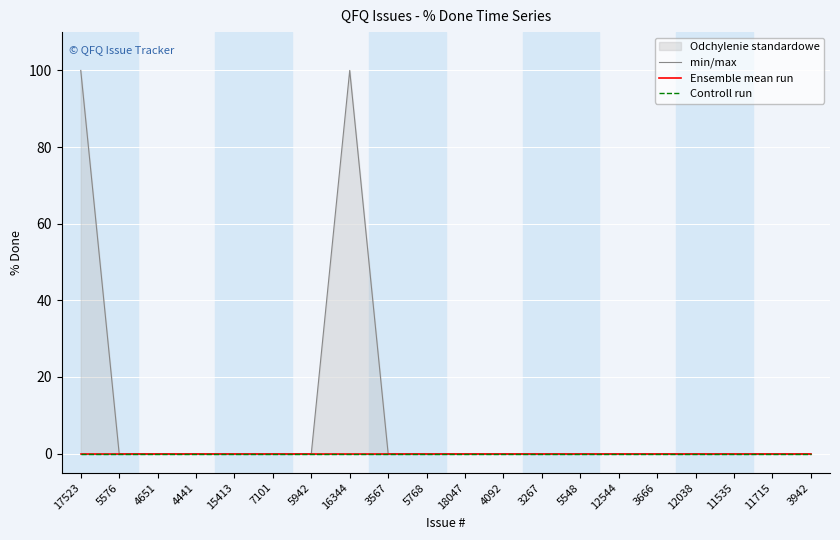

Is the value of min at 3267 greater than the value of max at 3666?

No